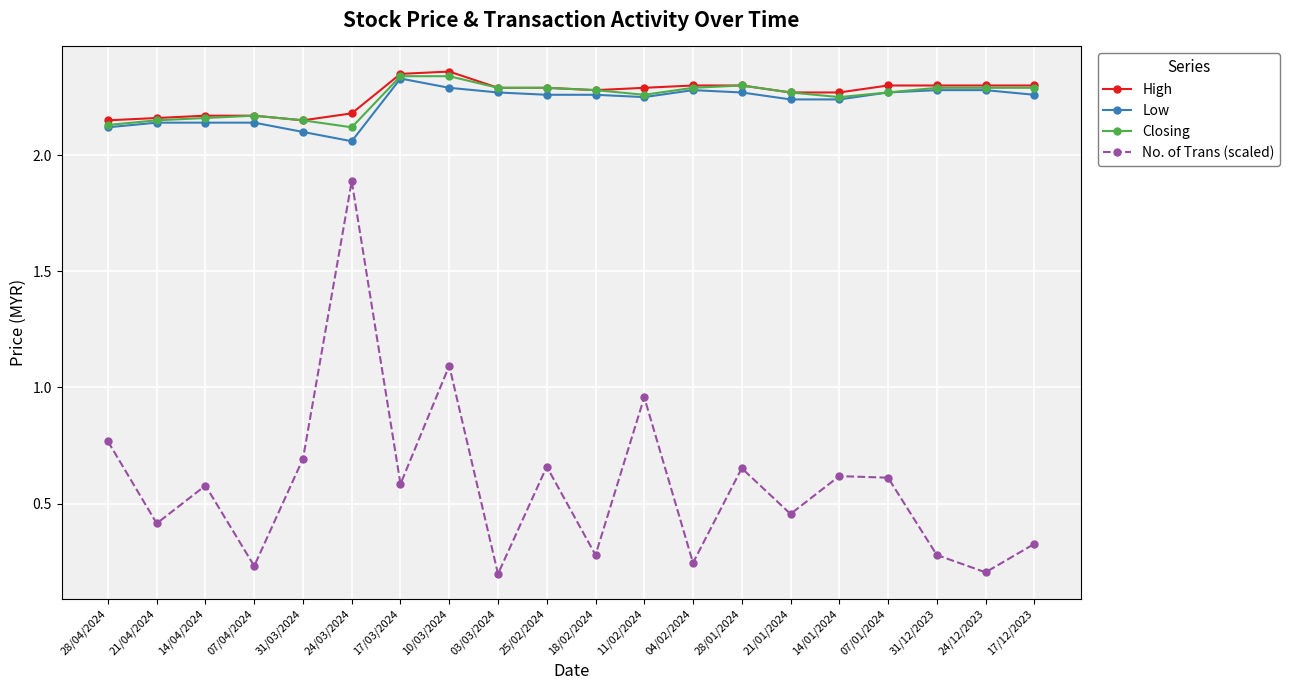

How many distinct data groups are displayed?

4